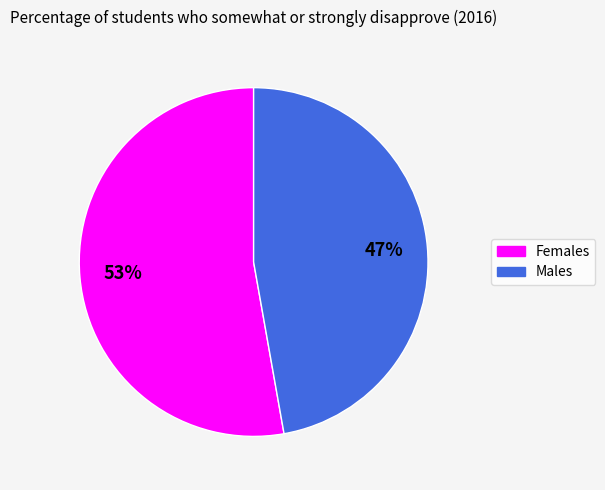

To the nearest percent, what is the difference between the largest and smallest slice percentages?

6%